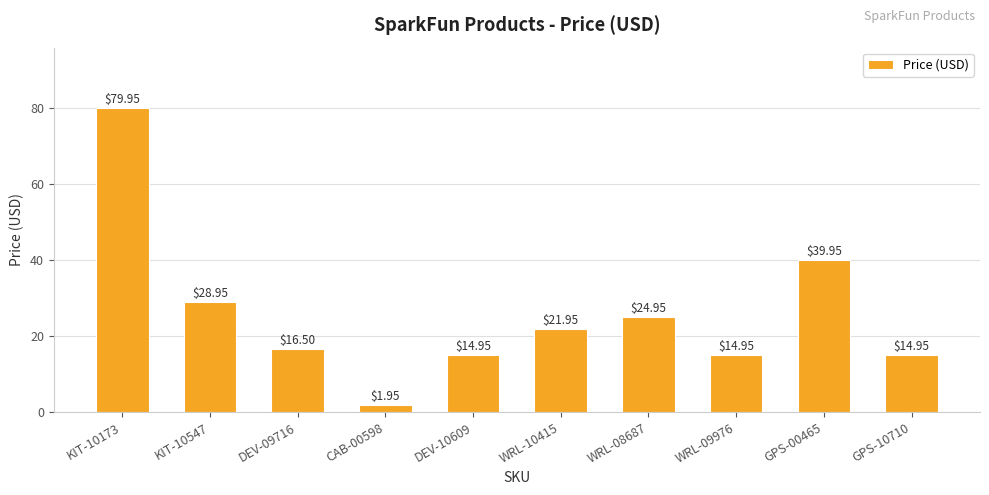

What is the difference between the second highest and second lowest values?

25.0